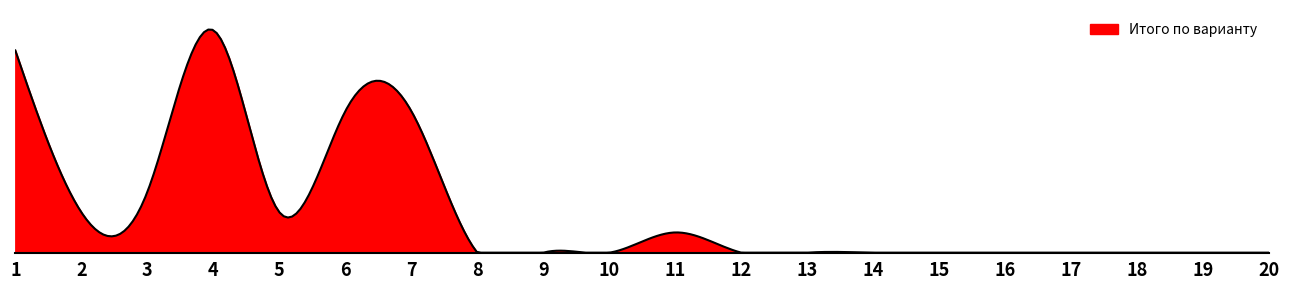

Is this an area chart (filled region under the line)?

Yes